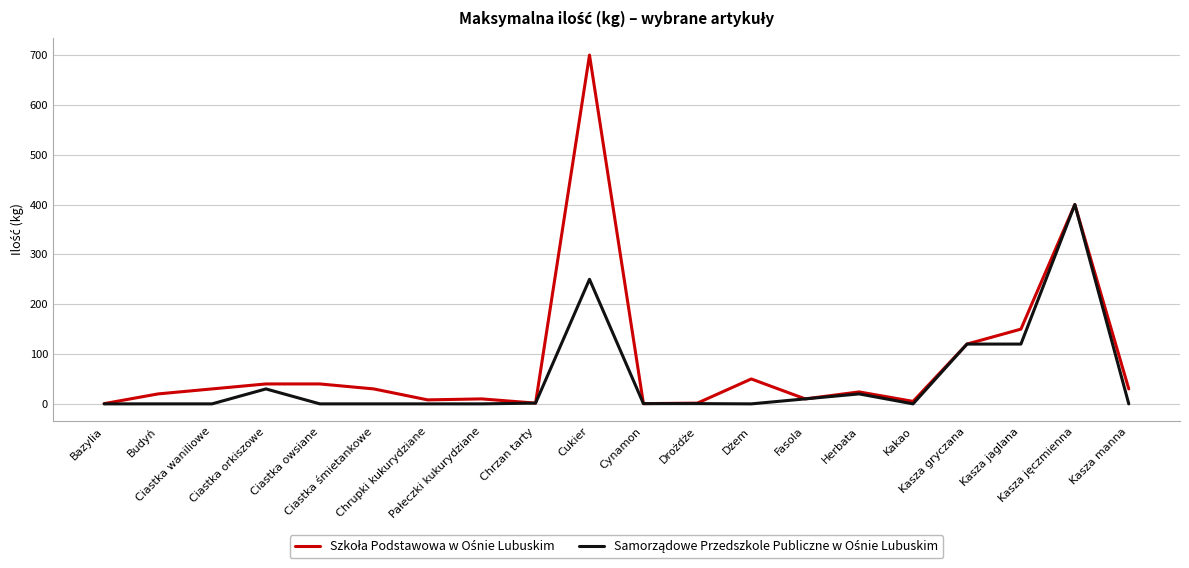

What is the greatest value displayed?

700.0